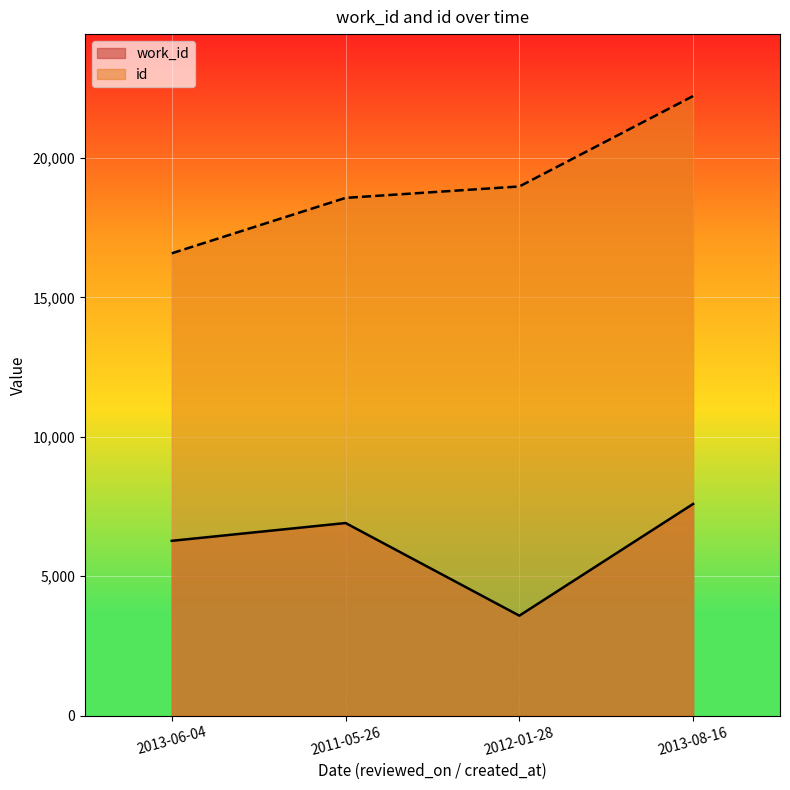

True or false: work_id has more than 1 points higher than both neighbors.

False